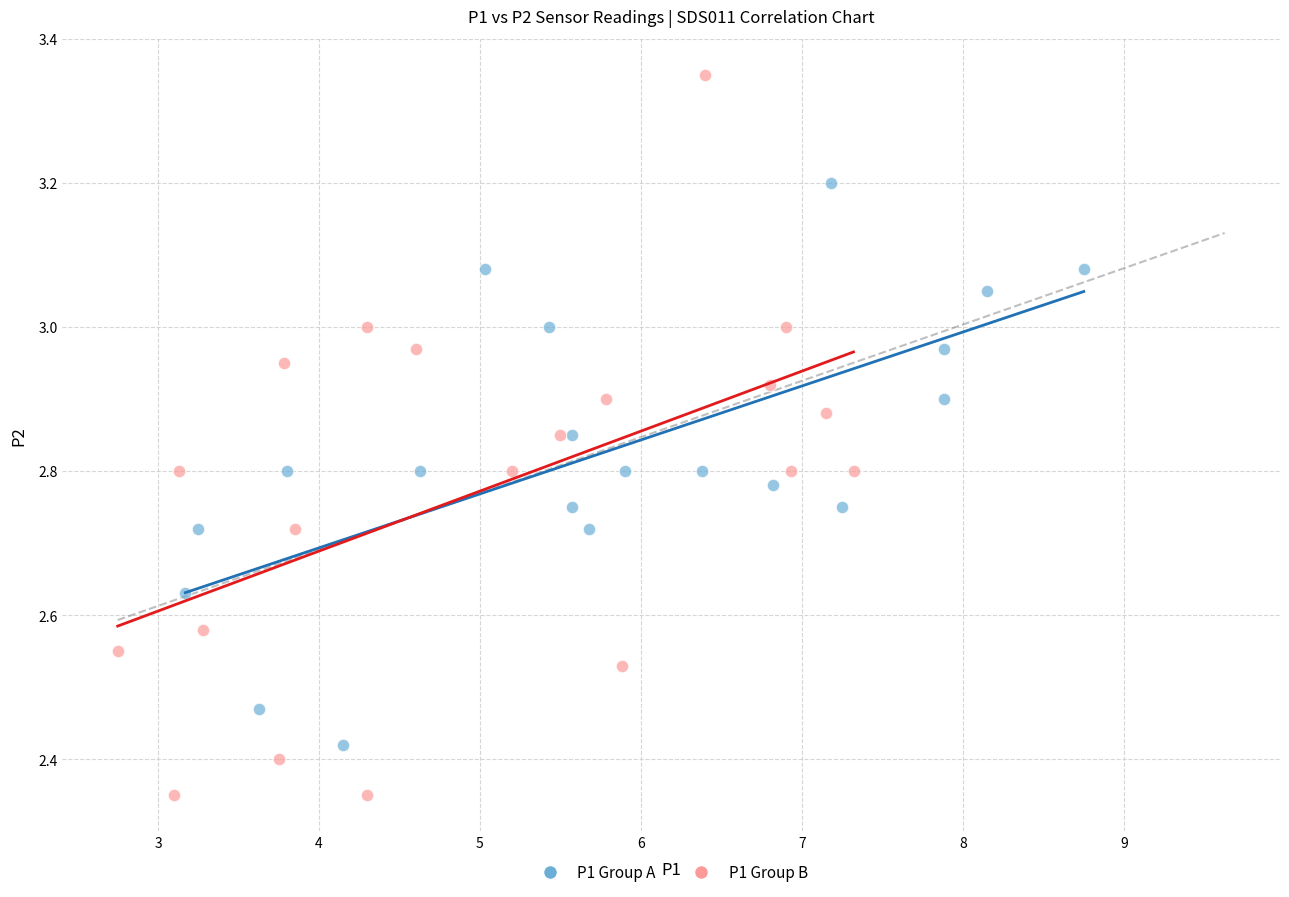

Which series reaches the minimum Y coordinate?

P1 Group B